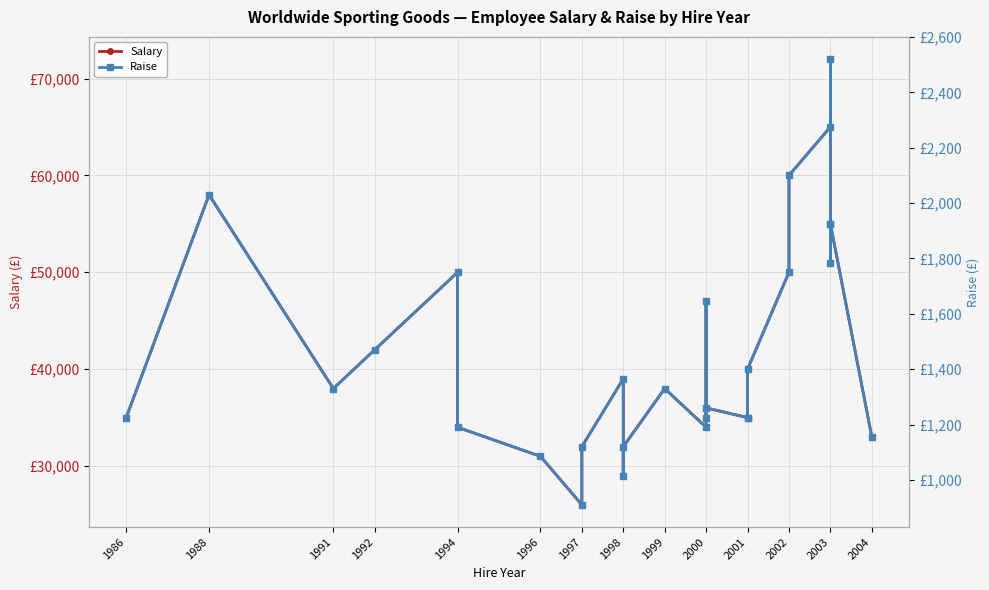

What is the difference between the maximum and minimum values in the Salary series?

46000